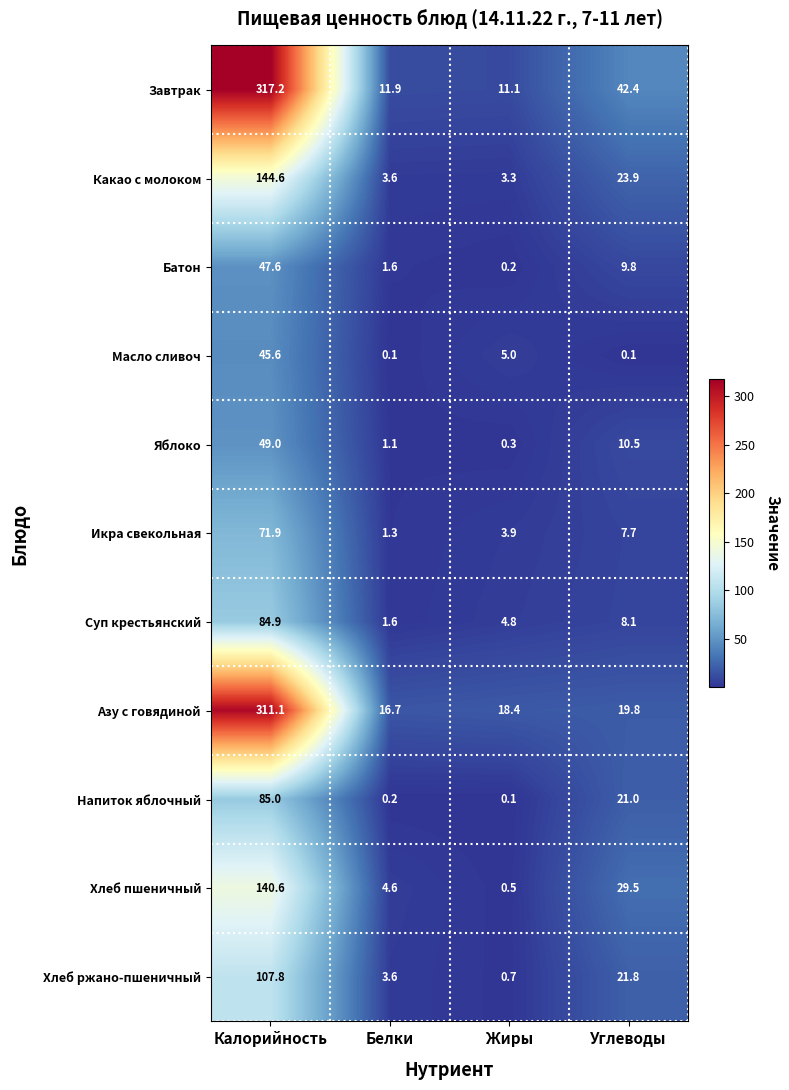

At Калорийность, list the series in order from smallest to largest.

Масло сливоч, Батон, Яблоко, Икра свекольная, Суп крестьянский, Напиток яблочный, Хлеб ржано-пшеничный, Хлеб пшеничный, Какао с молоком, Азу с говядиной, Завтрак